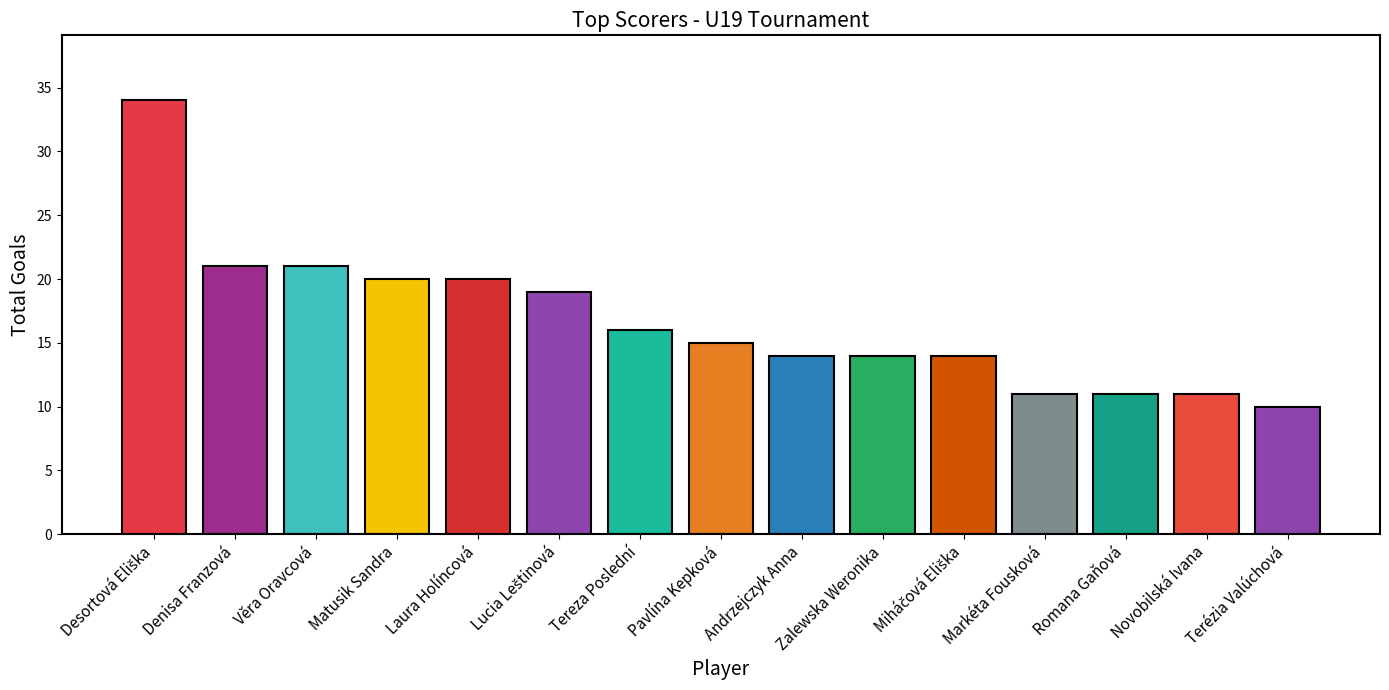

What is the label of the 13th bar from the left?

Romana Gaňová